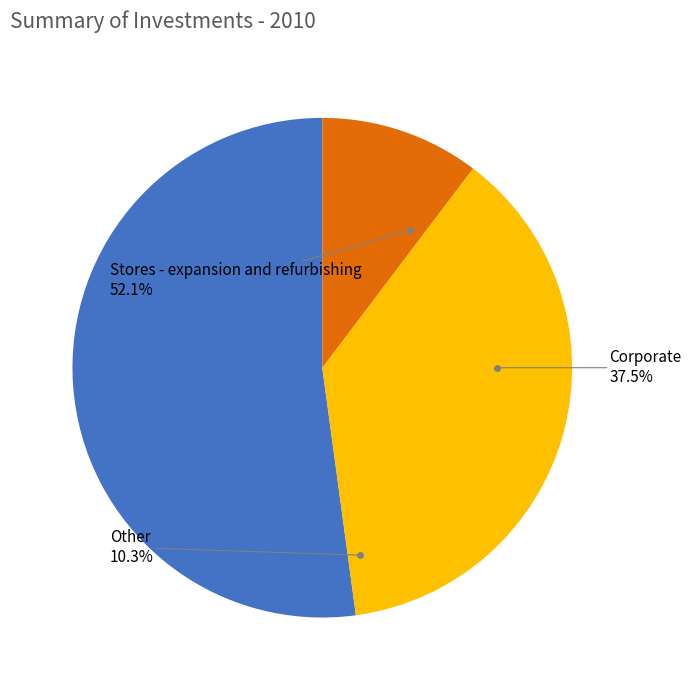

To the nearest percent, what percentage of the pie is Stores - expansion and refurbishing?

52%